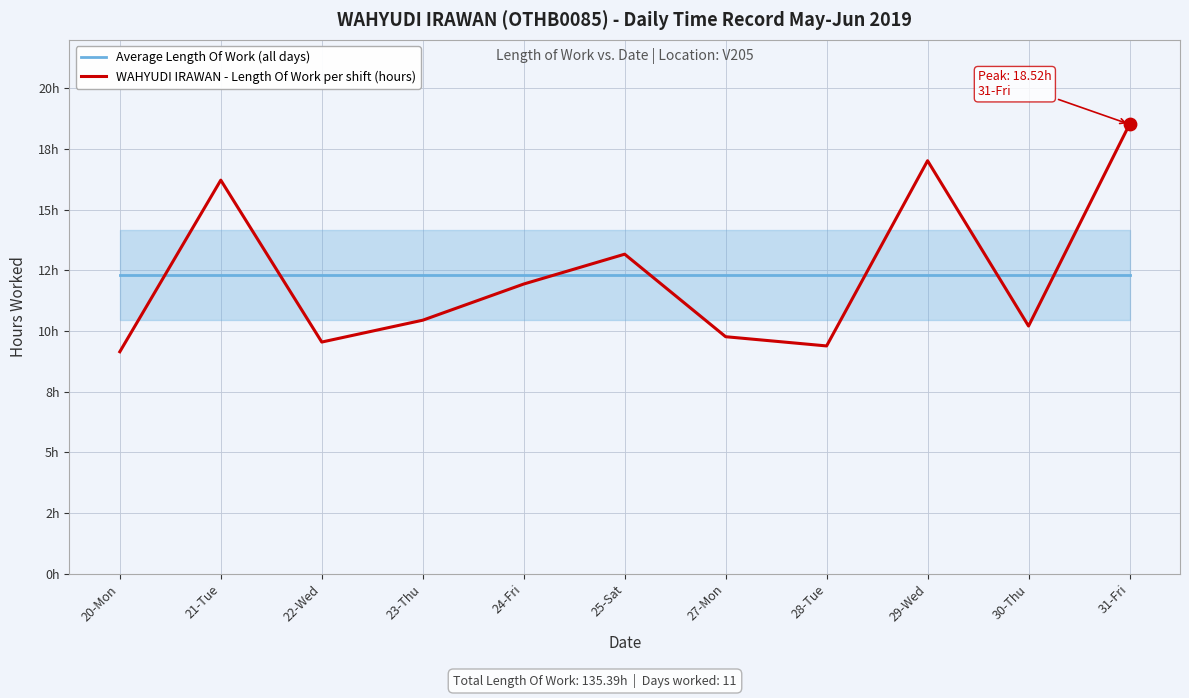

What is the total value across all series at 28-Tue?

21.7